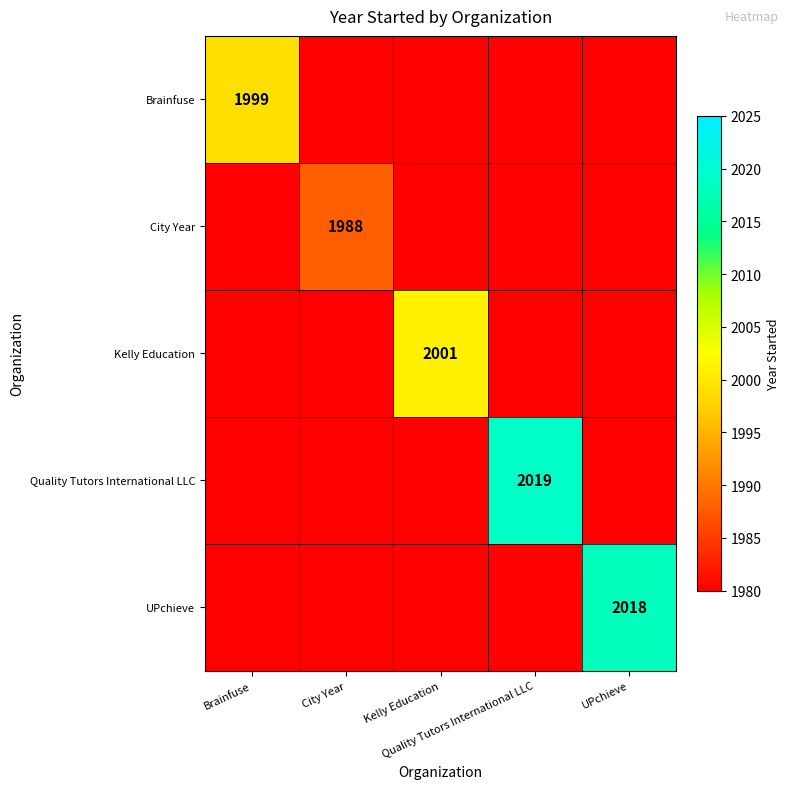

At which category does the chart reach its minimum across all series?

City Year